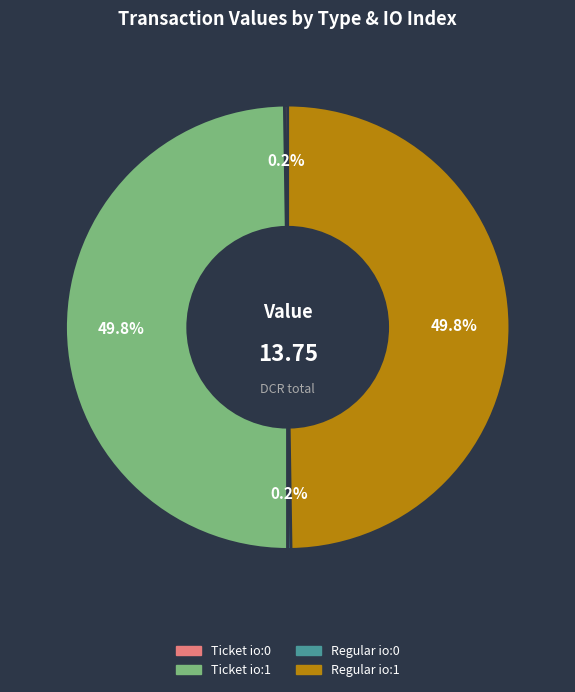

What portion of the pie excludes Regular io:1?

50.2%